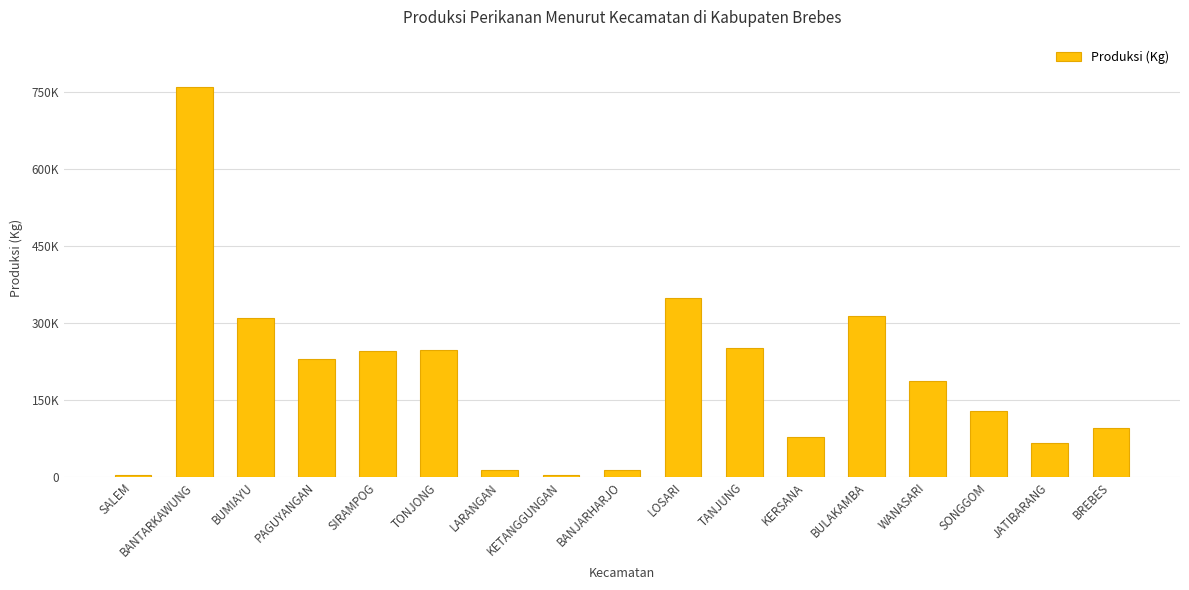

Reading left to right, list all the values displayed in this chart.

3075	760303	309156	228768	244770	247000	13315	3398	13200	348300	250506	76825	314298	185860	127662	66225	95165